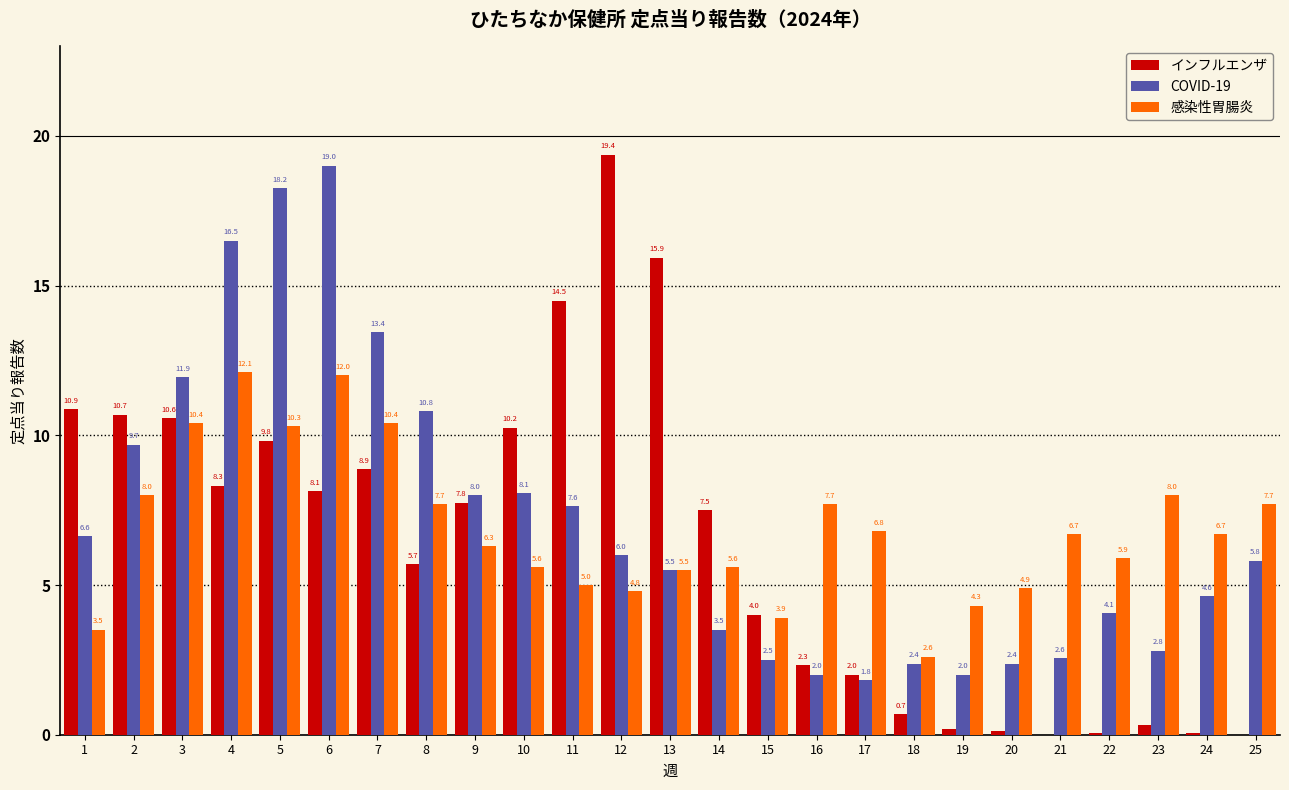

What is the total value across all series at 24?

11.4